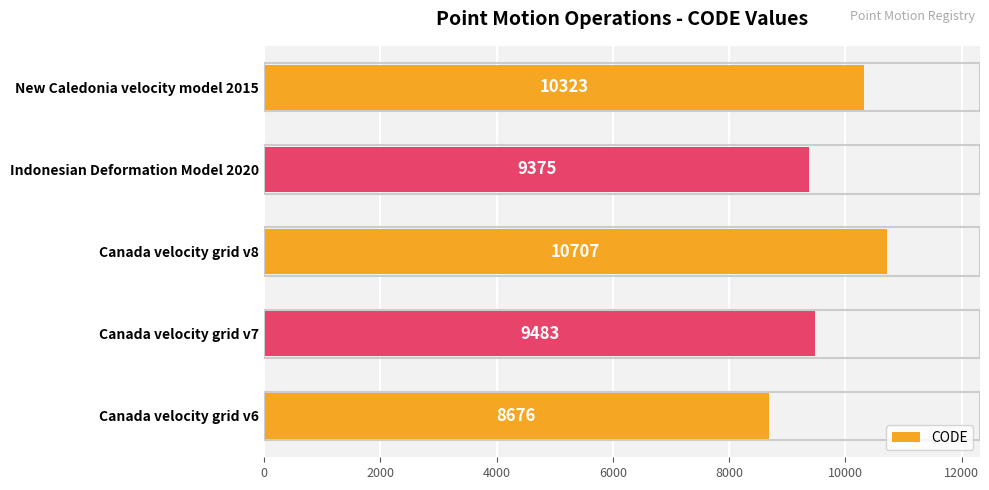

Which label corresponds to the largest value in the chart?

Canada velocity grid v8